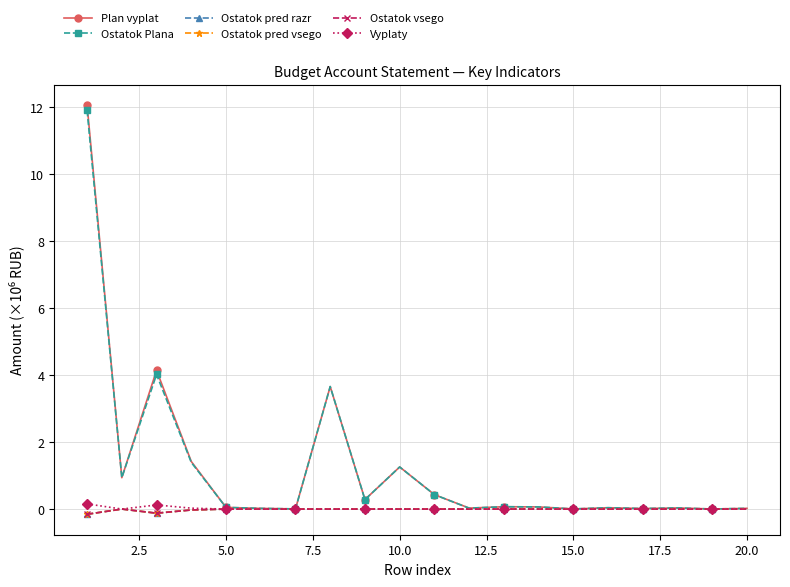

Reading left to right, transcribe all the data shown in this chart.

Plan vyplat: 12.0	0.9	4.1	1.4	0.1	0.0	0.0	3.7	0.3	1.3	0.4	0.0	0.1	0.1	0.0	0.0	0.0	0.0	0.0	0.0
Ostatok Plana: 11.9	0.9	4.0	1.4	0.1	0.0	0.0	3.7	0.3	1.3	0.4	0.0	0.1	0.1	0.0	0.0	0.0	0.0	0.0	0.0
Ostatok pred razr: -0.2	0.0	-0.1	-0.0	0.0	0.0	0.0	0.0	0.0	0.0	0.0	-0.0	0.0	0.0	0.0	0.0	0.0	0.0	0.0	0.0
Ostatok pred vsego: -0.2	0.0	-0.1	-0.0	0.0	0.0	0.0	0.0	0.0	0.0	0.0	-0.0	0.0	0.0	0.0	0.0	0.0	0.0	0.0	0.0
Ostatok vsego: -0.2	0.0	-0.1	-0.0	0.0	0.0	0.0	0.0	0.0	0.0	0.0	-0.0	0.0	0.0	0.0	0.0	0.0	0.0	0.0	0.0
Vyplaty: 0.2	0.0	0.1	0.0	0.0	0.0	0.0	0.0	0.0	0.0	0.0	0.0	0.0	0.0	0.0	0.0	0.0	0.0	0.0	0.0